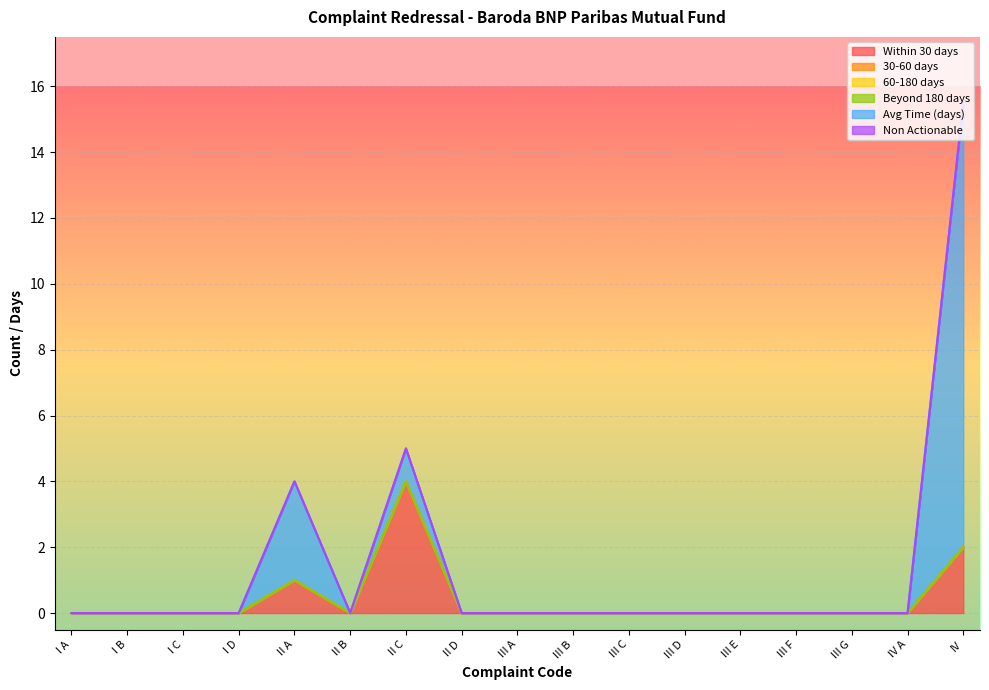

Which category has the highest value across all series?

IV